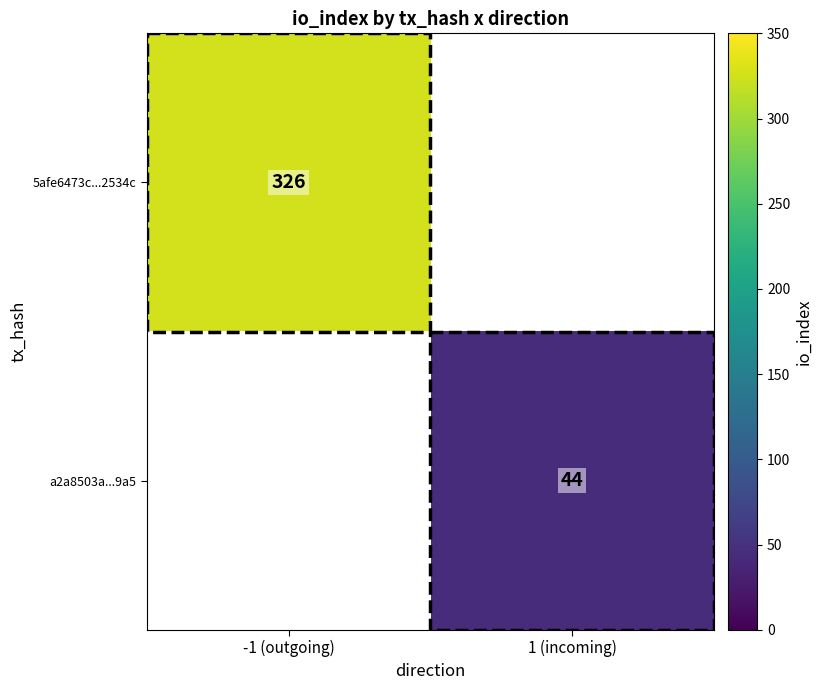

The a2a8503a...9a5 series shows 44 at 1 (incoming). True or false?

True